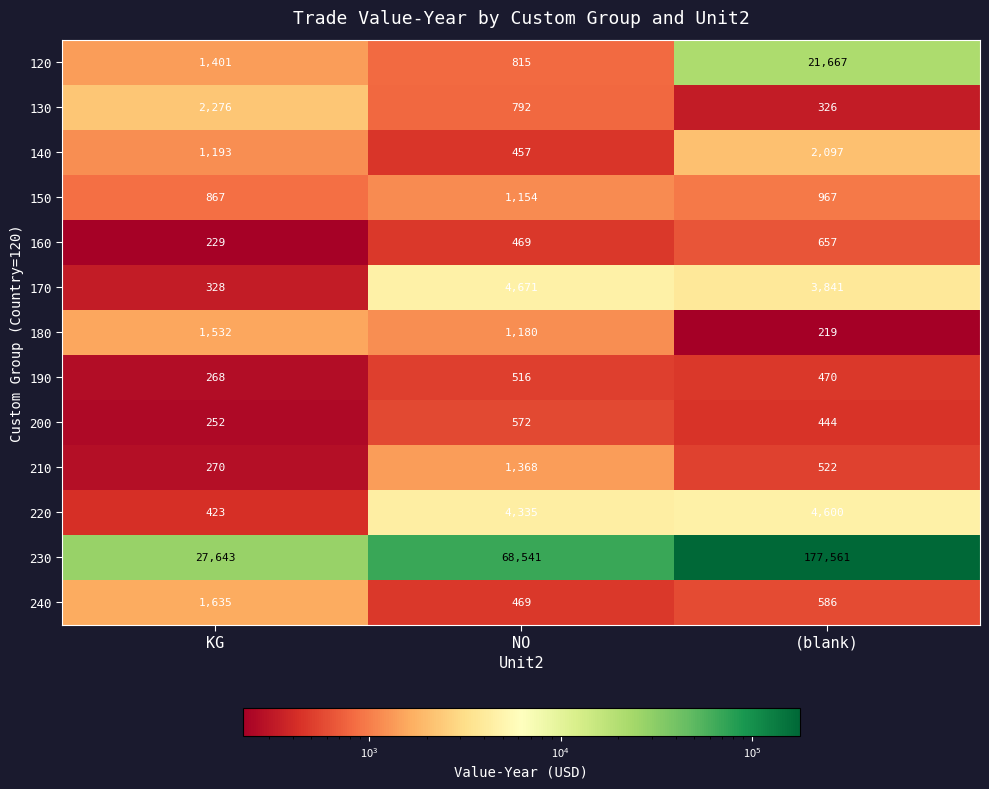

What is the sum of all 210 values?

2160